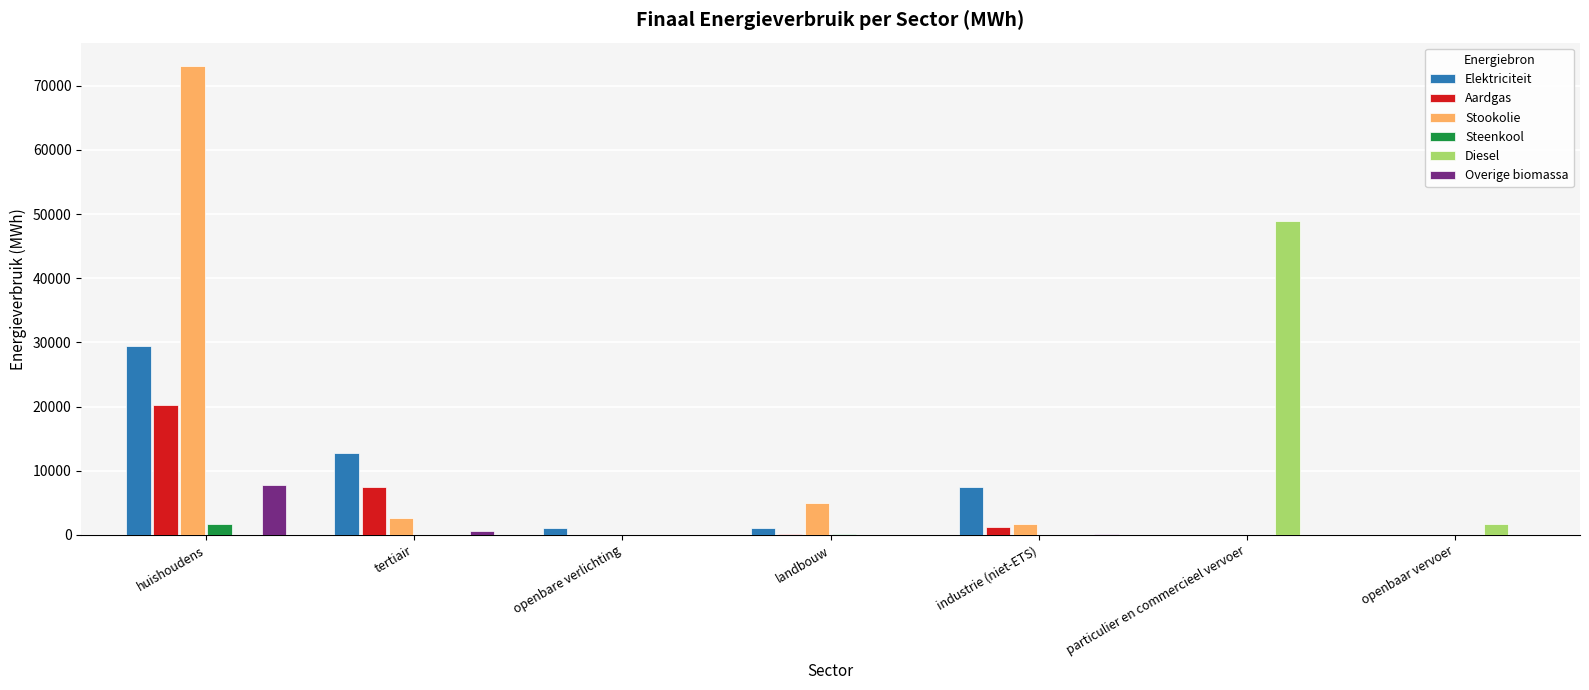

At which category is the sum across all series the highest?

huishoudens